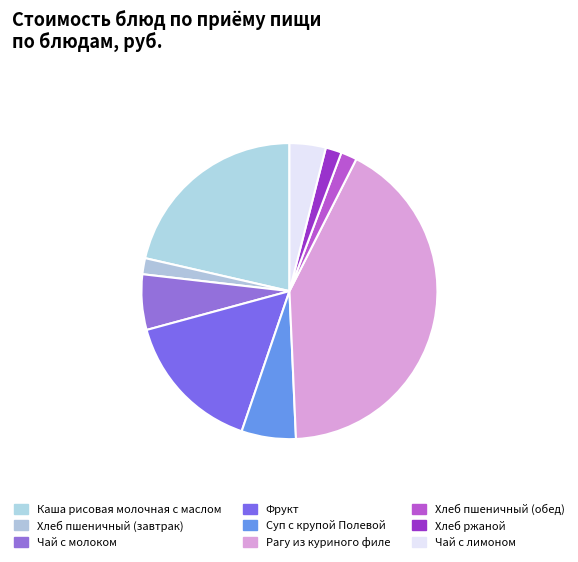

Does Суп с крупой Полевой account for over 50% of the chart?

No